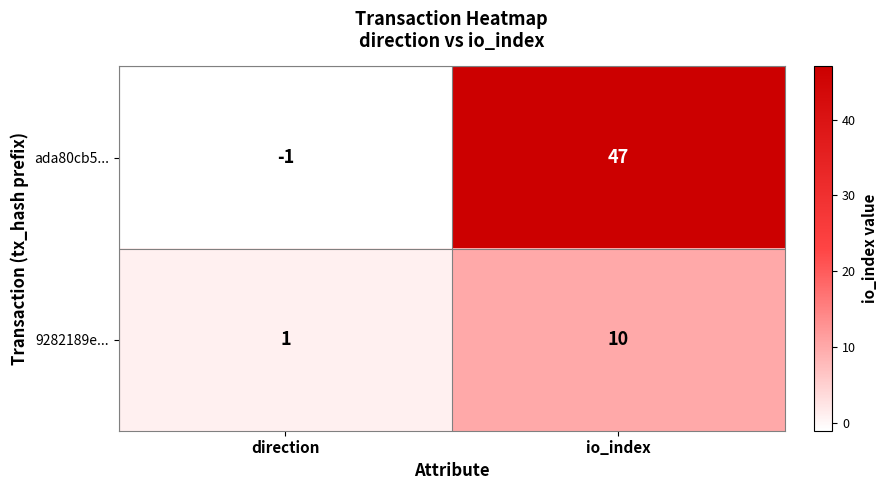

Which series changed the most between direction and io_index?

ada80cb5...